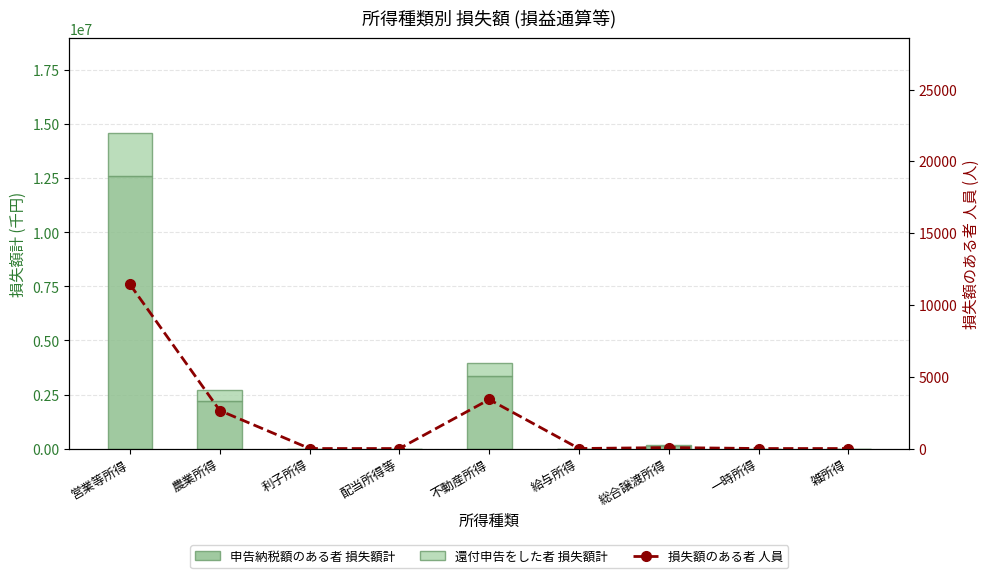

Which series has the largest total across all categories?

申告納税額のある者 損失額計